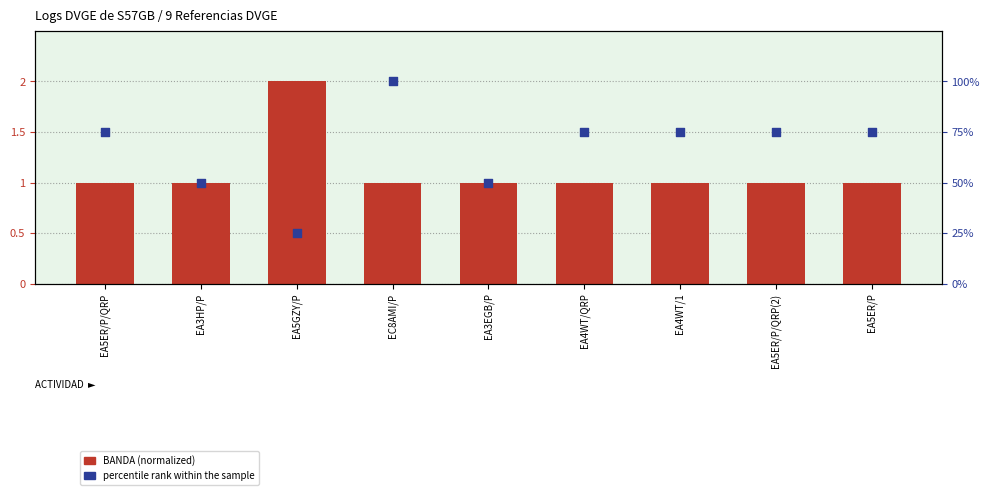

Which series has the largest total across all categories?

percentile rank within the sample